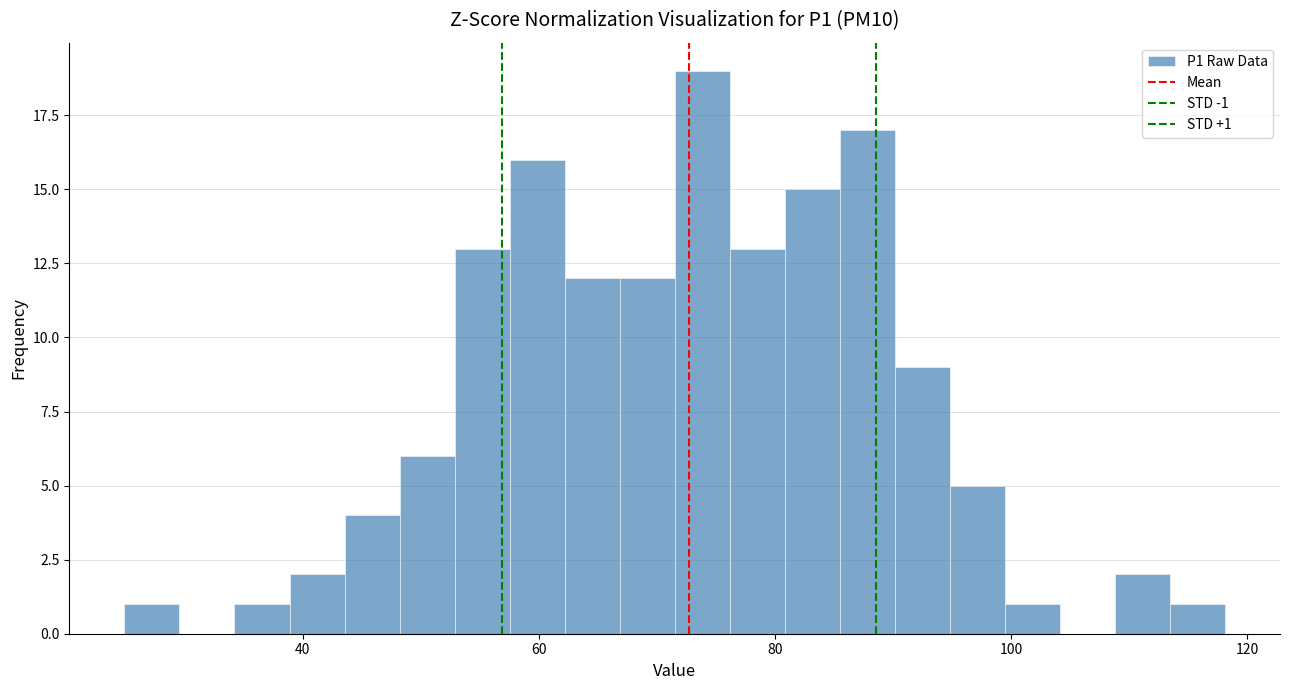

Read against the x-axis, roughly where is the centre of the tallest bar?

74